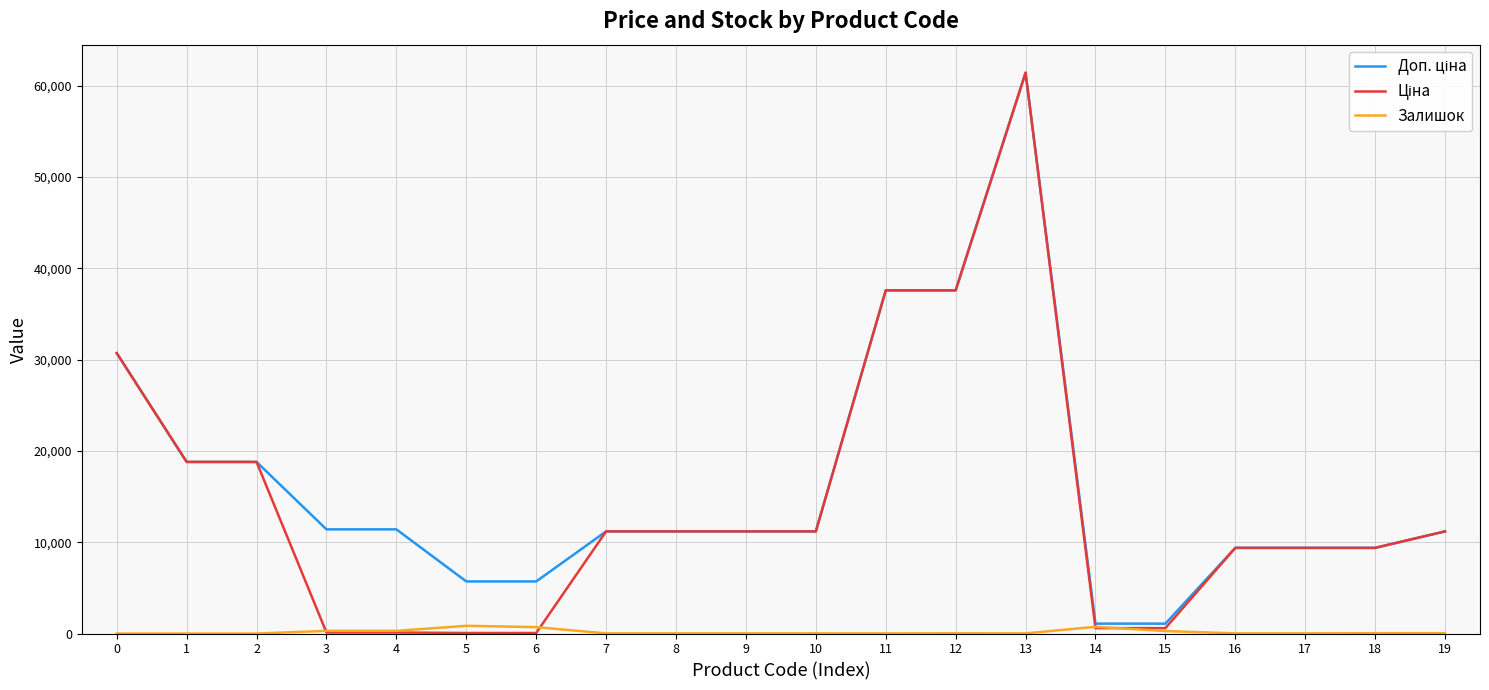

At which category is the sum across all series the highest?

13